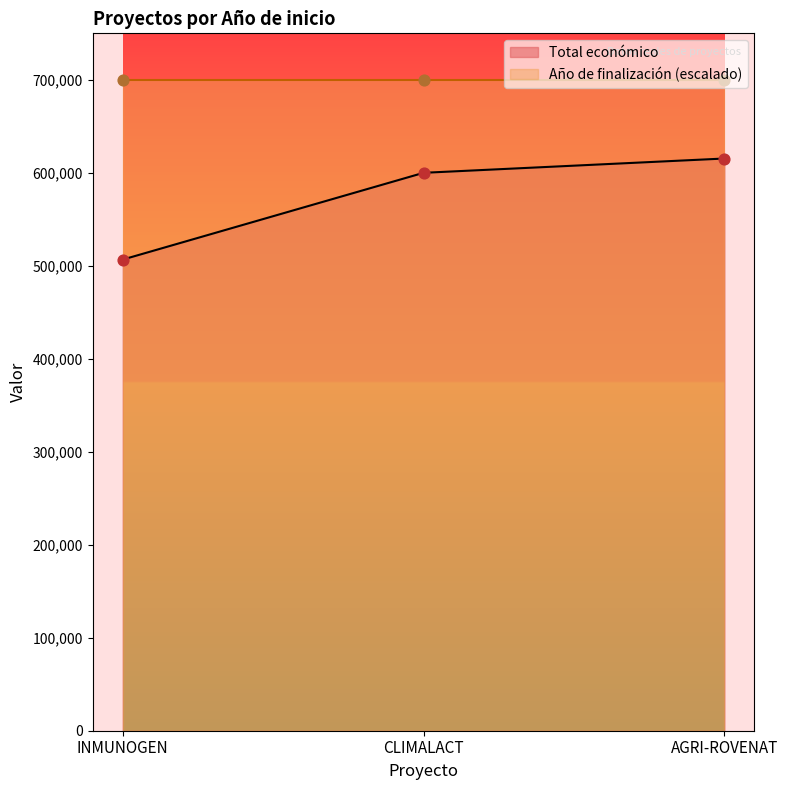

What is the highest value of the Total económico series?

615375.0